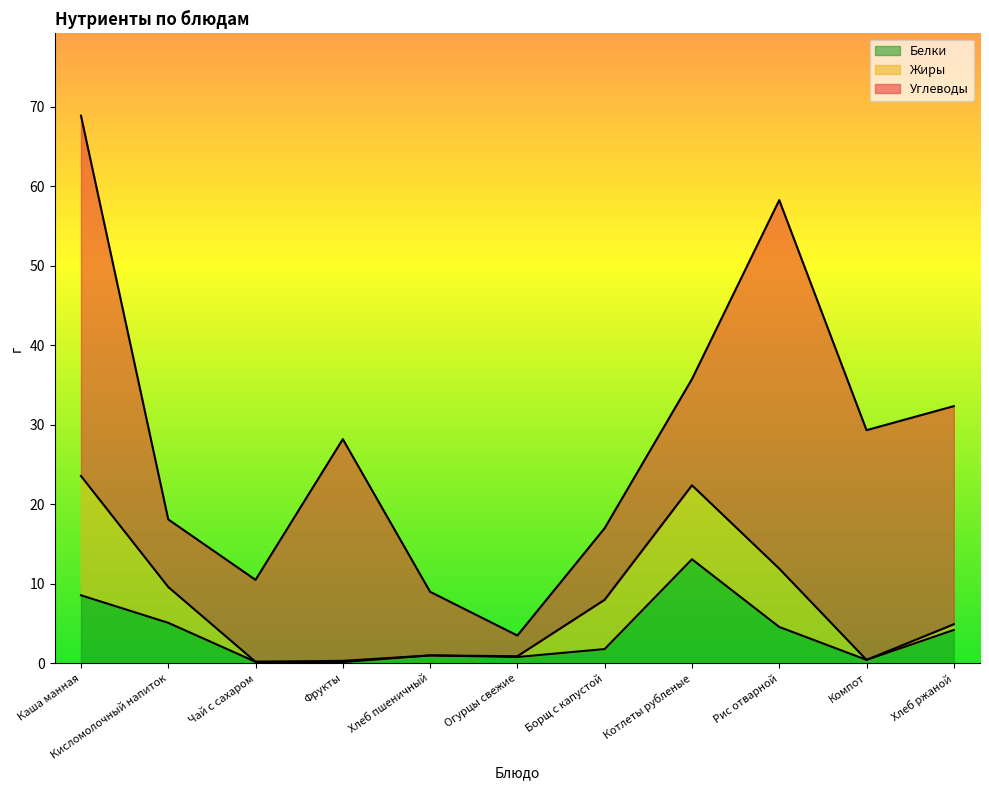

True or false: Жиры and Углеводы cross at least once.

False